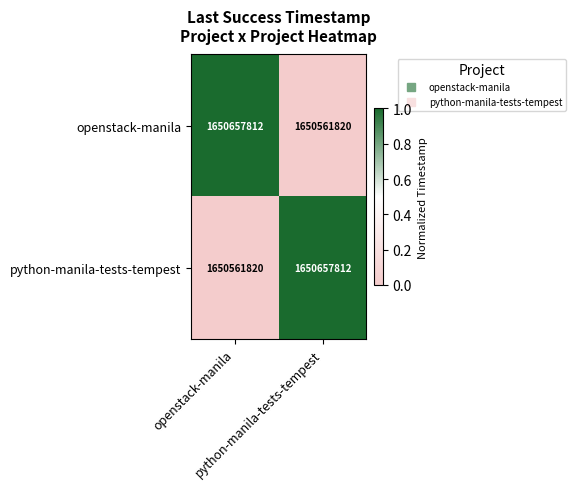

What is the greatest value displayed?

1650657812